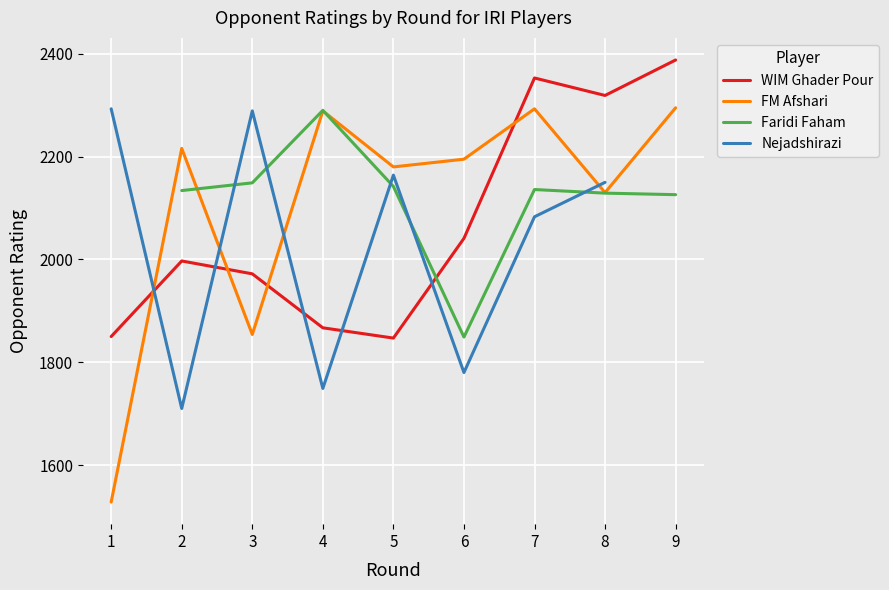

Is the value of FM Afshari at 5 greater than the value of WIM Ghader Pour at 5?

Yes